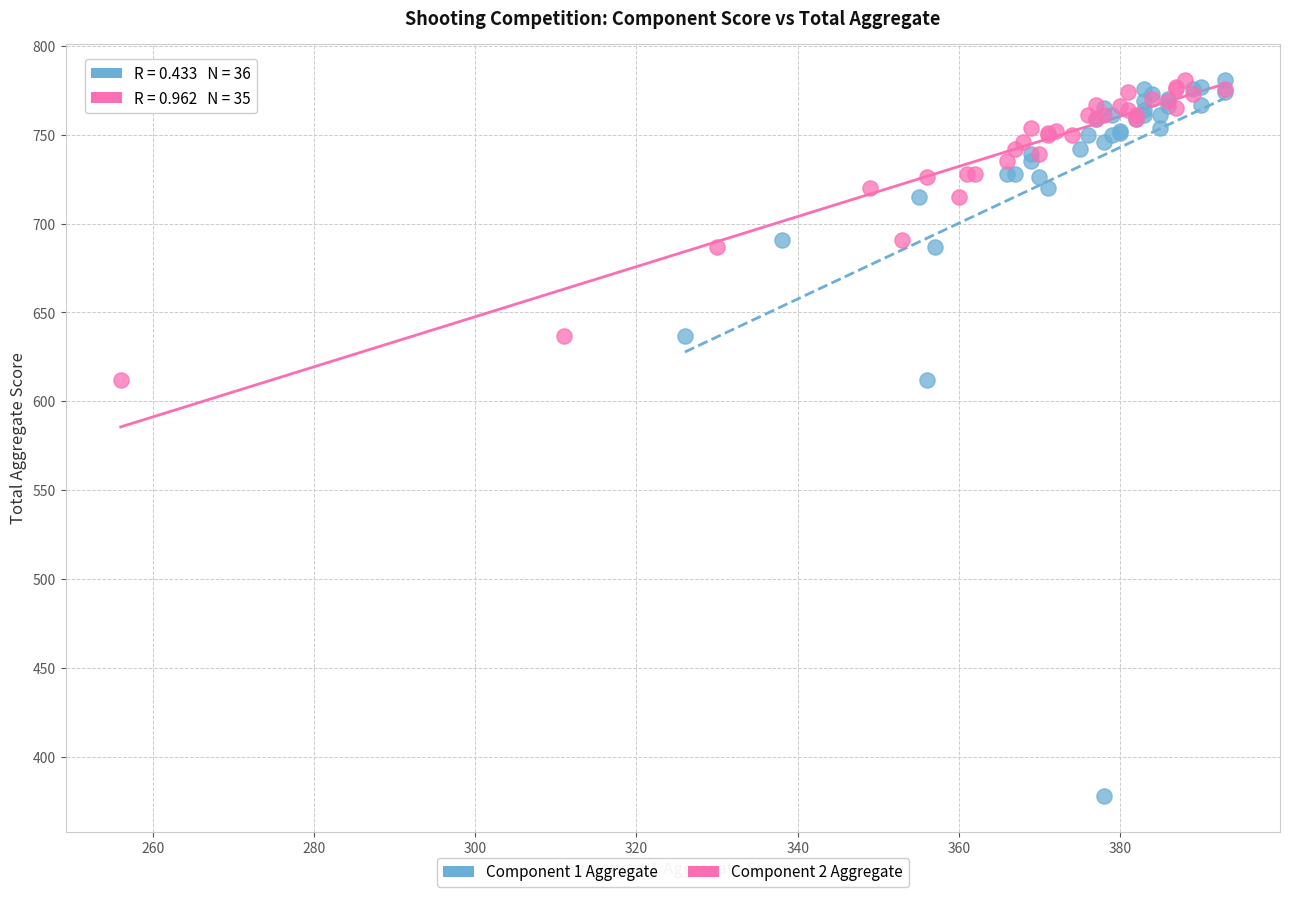

Which series has the widest spread of Y values?

Component 1 Aggregate